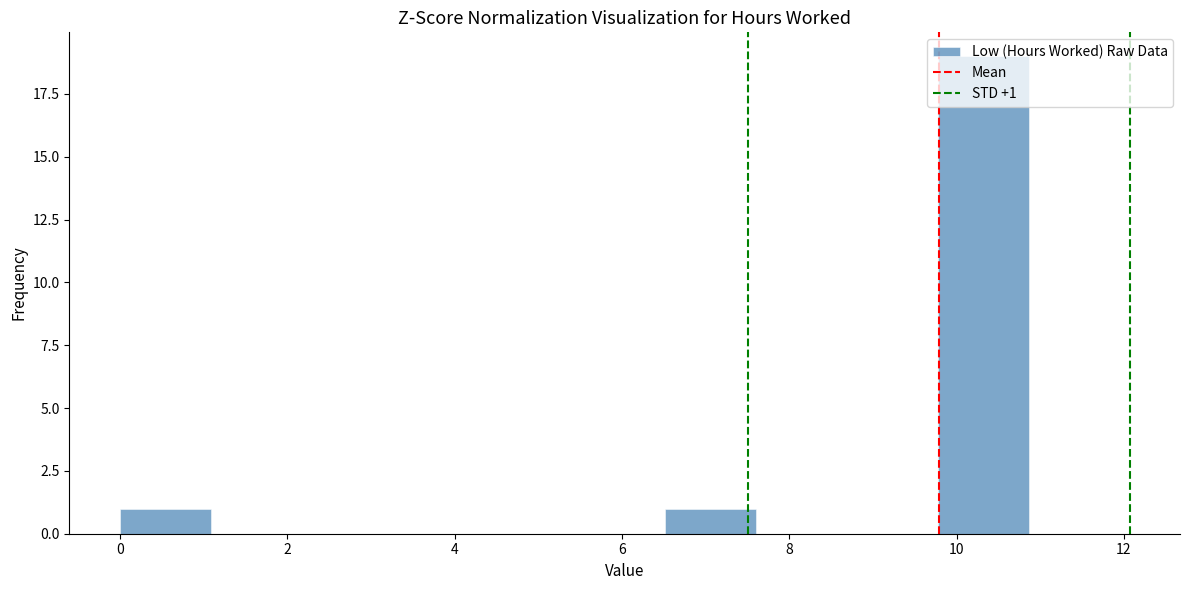

Which range on the x-axis has the tallest bar?

9.8 to 10.8